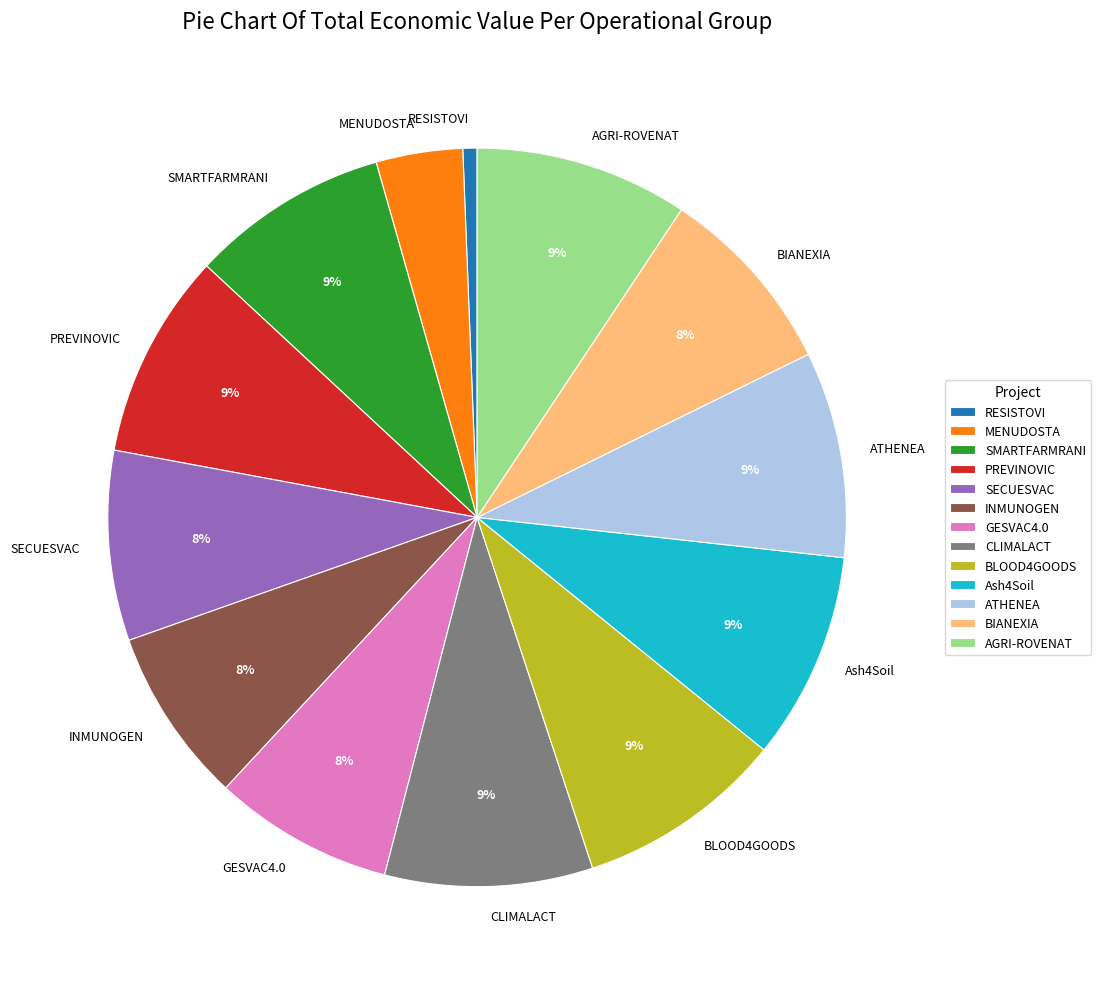

Which category has the smallest portion of the pie?

RESISTOVI